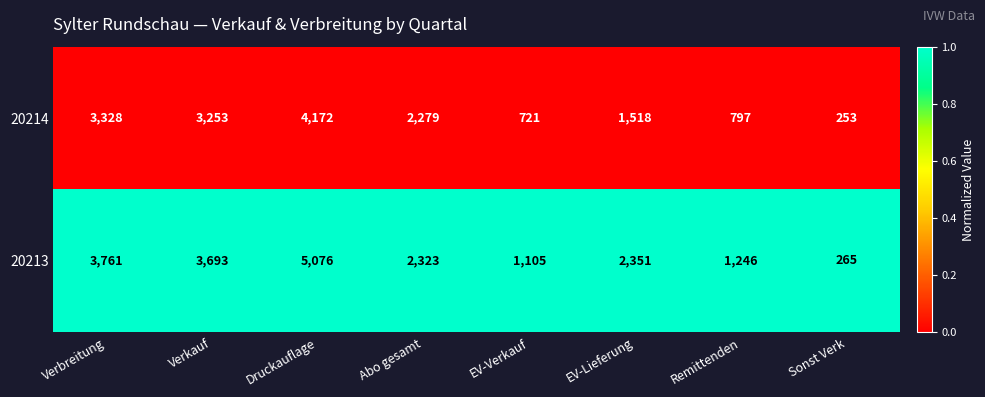

True or false: 20214 has a value of 3328 at Verbreitung.

True